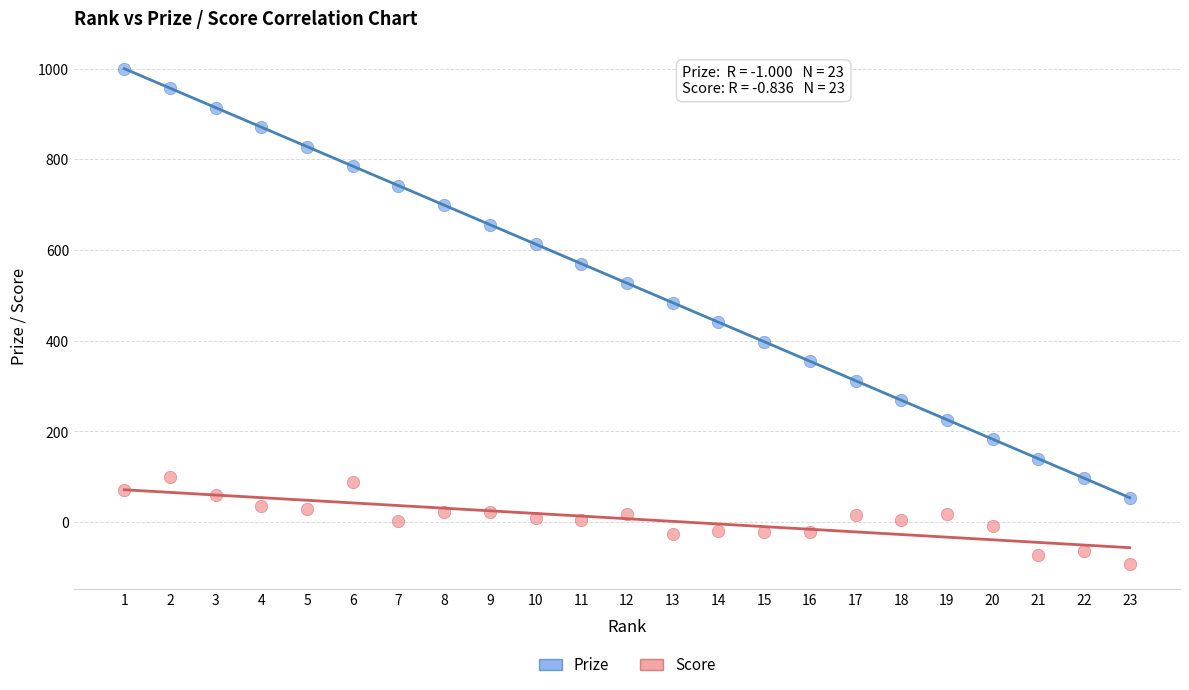

Which series has the largest Y range (max minus min)?

Prize